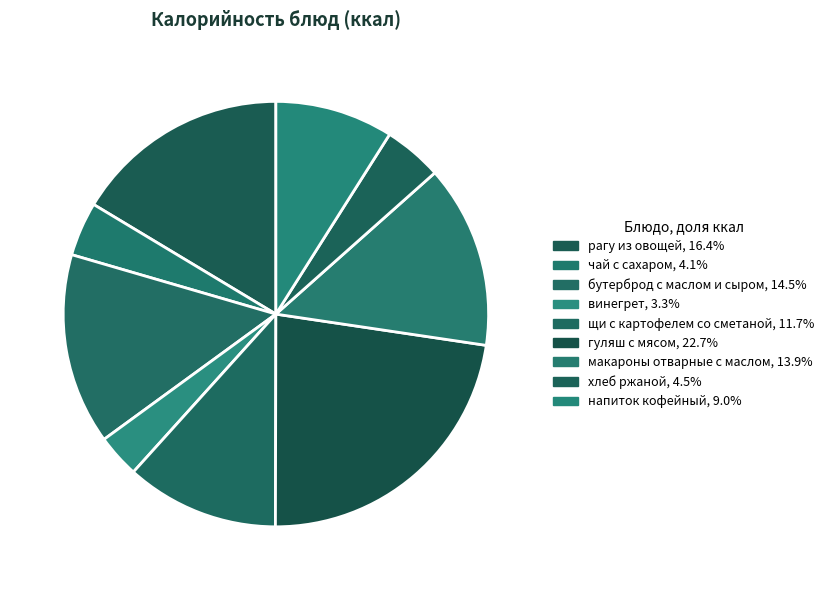

What is the smallest slice in the pie chart?

винегрет